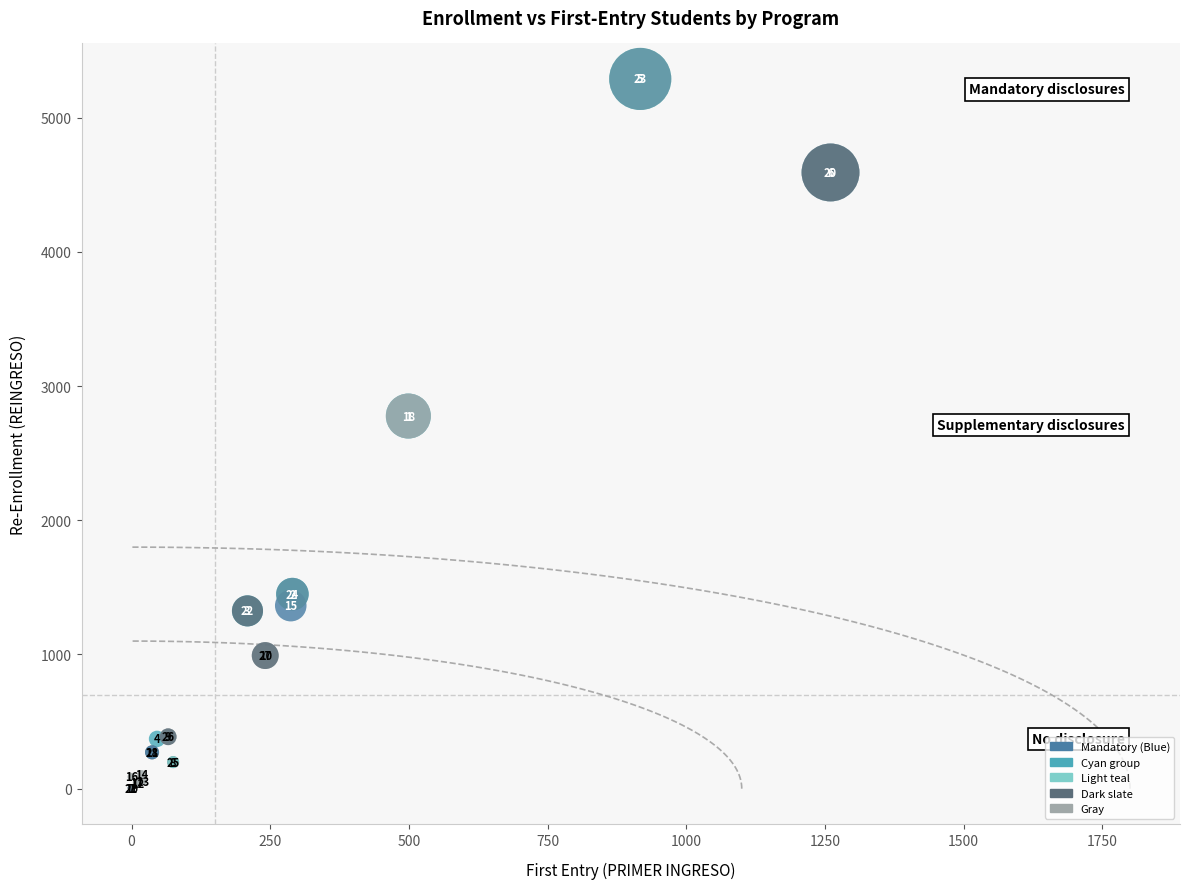

What Y value in the scatter plot is closest to 2647?

2777